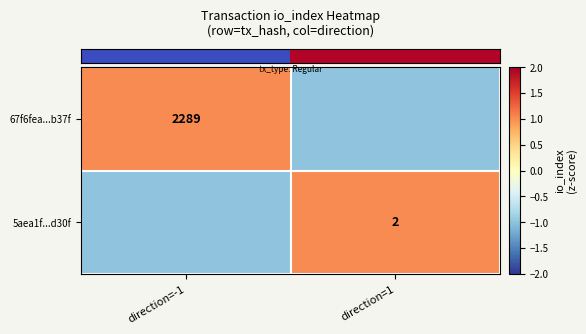

At how many categories does at least one series exceed 0?

2